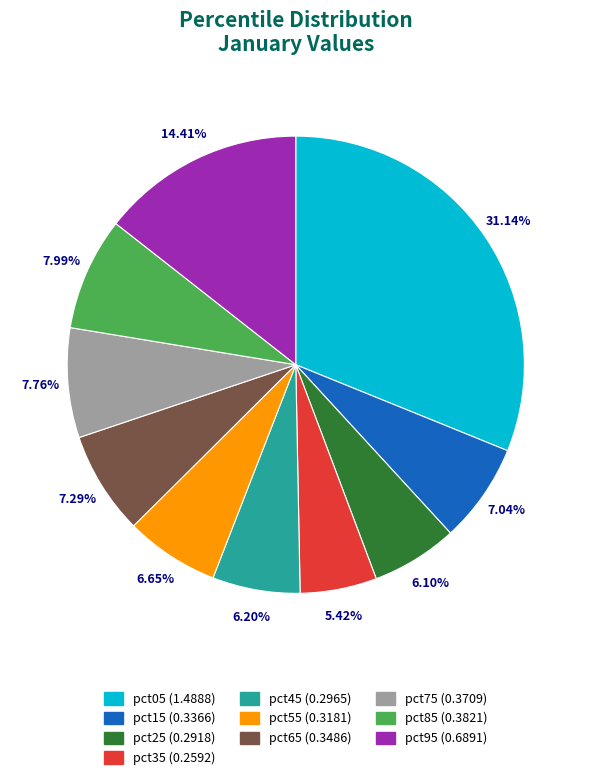

The pct15 slice represents 19% of the pie. True or false?

False